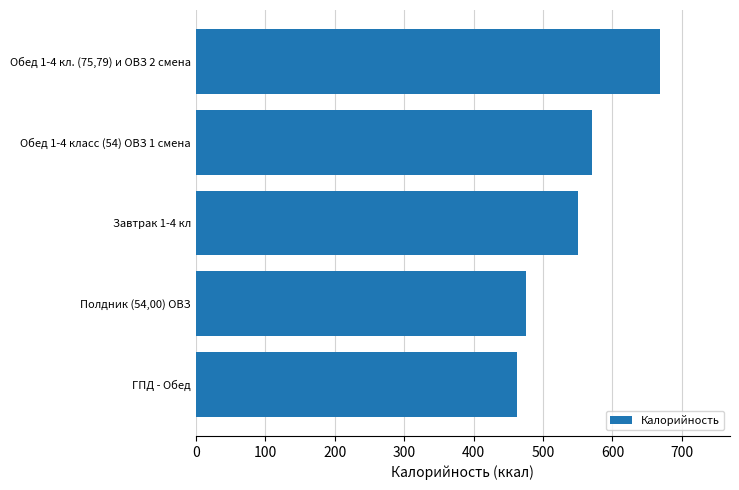

Reading bottom to top, what are all the values shown in this chart?

ГПД - Обед=462	Полдник (54,00) ОВЗ=476	Завтрак 1-4 кл=551	Обед 1-4 класс (54) ОВЗ 1 смена=570	Обед 1-4 кл. (75,79) и ОВЗ 2 смена=669